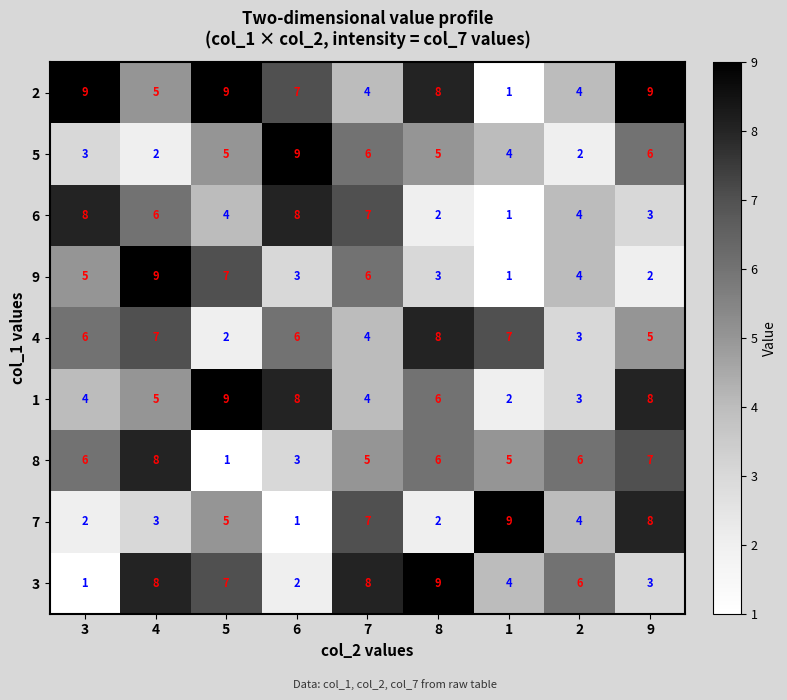

What is the spread (max minus min) of values at 1?

8